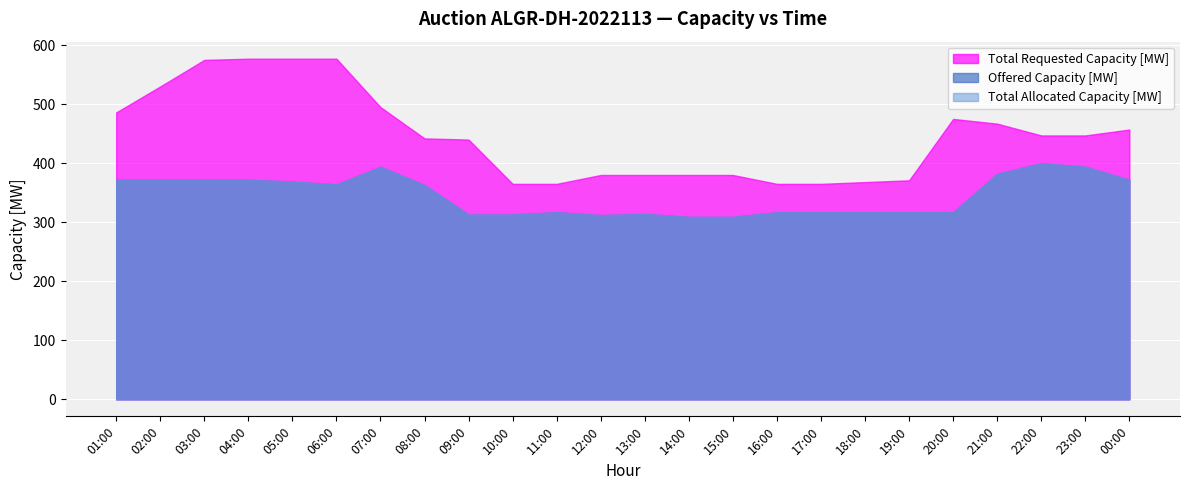

At 06:00, list the series in order from smallest to largest.

Offered Capacity [MW], Total Allocated Capacity [MW], Total Requested Capacity [MW]